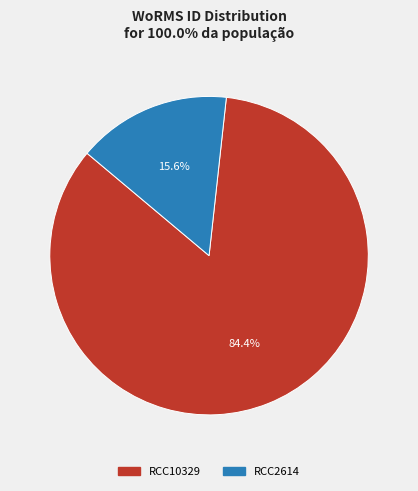

To the nearest percent, what is the combined percentage of RCC2614 and RCC10329?

100%